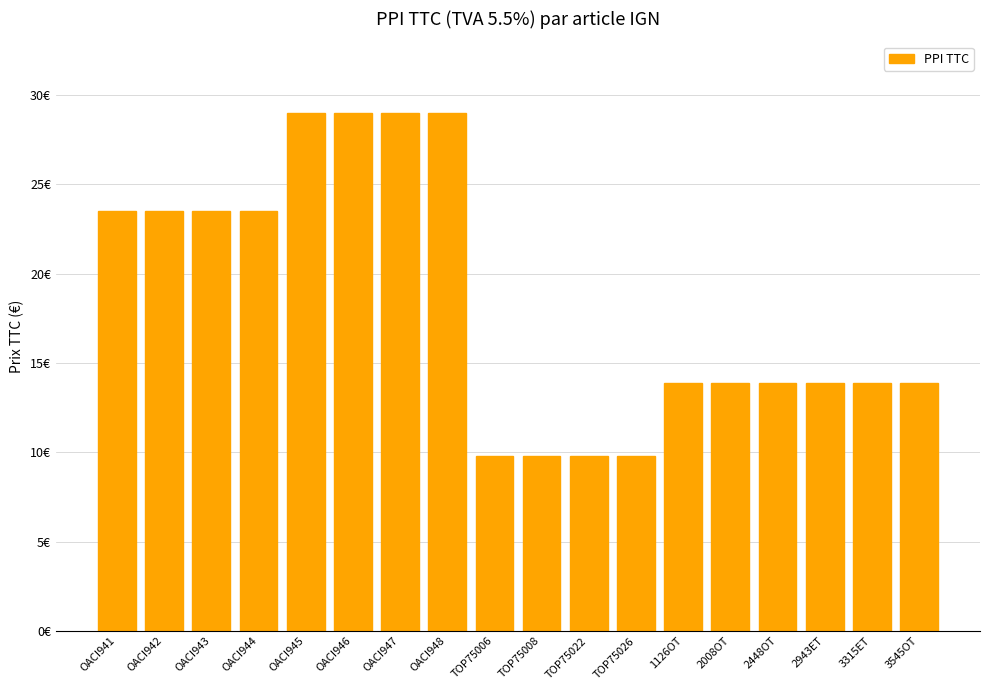

What is the value of the 6th bar from the left?

29.0